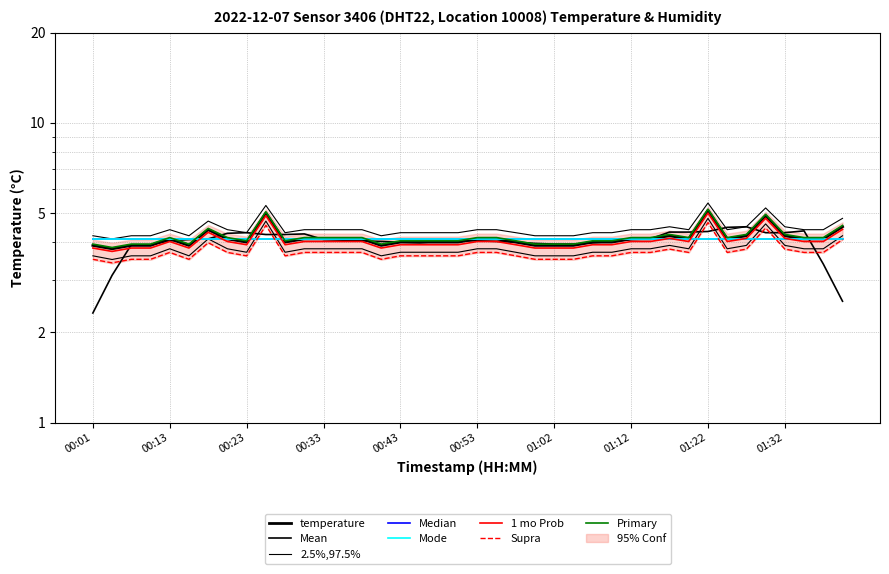

Reading left to right, what are all the values shown in this chart?

00:01=3.9	00:04=3.8	00:08=3.9	00:11=3.9	00:13=4.1	00:16=3.9	00:18=4.4	00:21=4.1	00:23=4.0	00:26=5.0	00:28=4.0	00:31=4.1	00:33=4.1	00:36=4.1	00:38=4.1	00:41=3.9	00:43=4.0	00:45=4.0	00:48=4.0	00:50=4.0	00:53=4.1	00:55=4.1	00:58=4.0	01:00=3.9	01:02=3.9	01:05=3.9	01:07=4.0	01:10=4.0	01:12=4.1	01:15=4.1	01:17=4.2	01:19=4.1	01:22=5.1	01:24=4.1	01:27=4.2	01:29=4.9	01:32=4.2	01:34=4.1	01:37=4.1	01:39=4.5